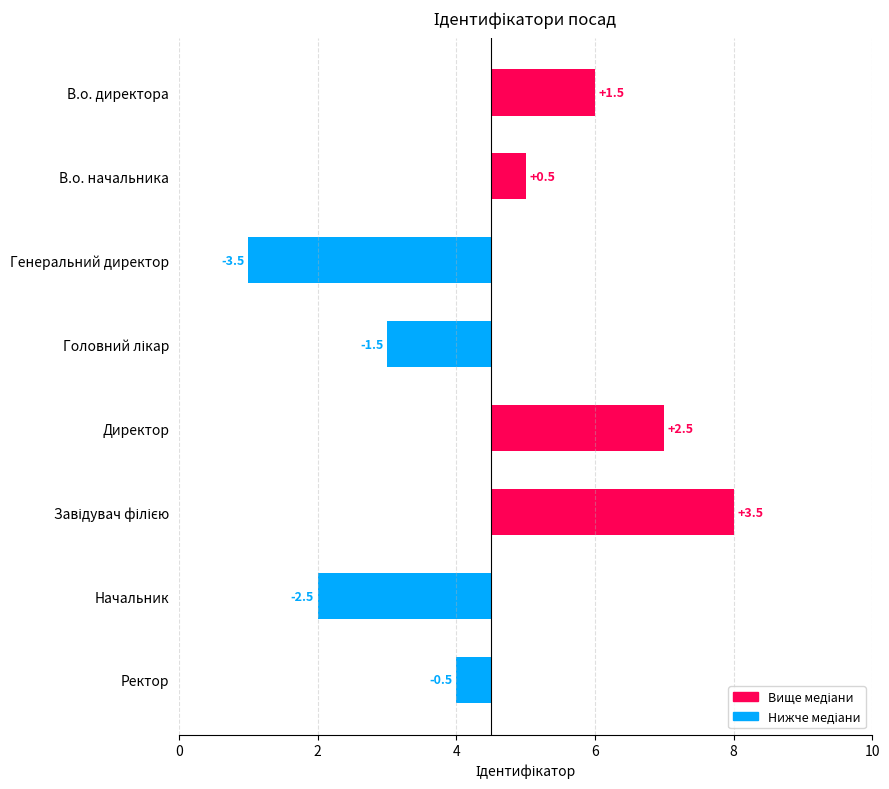

How many bars are there in total?

8